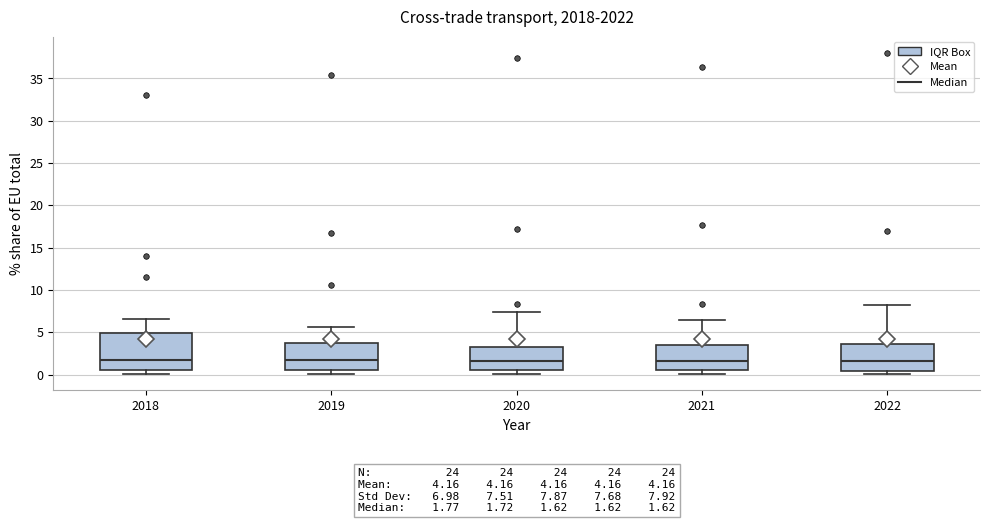

Comparing the boxes themselves (not the whiskers), which one is the tallest?

2018